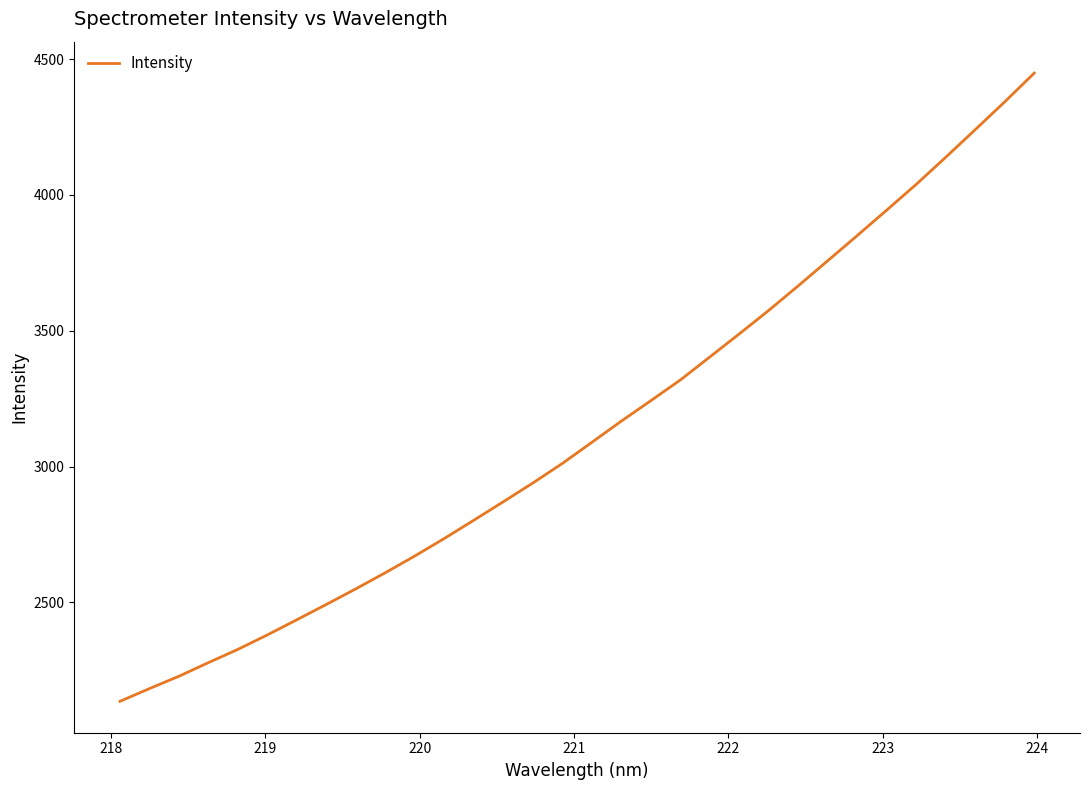

What is the smallest value displayed?

2135.9